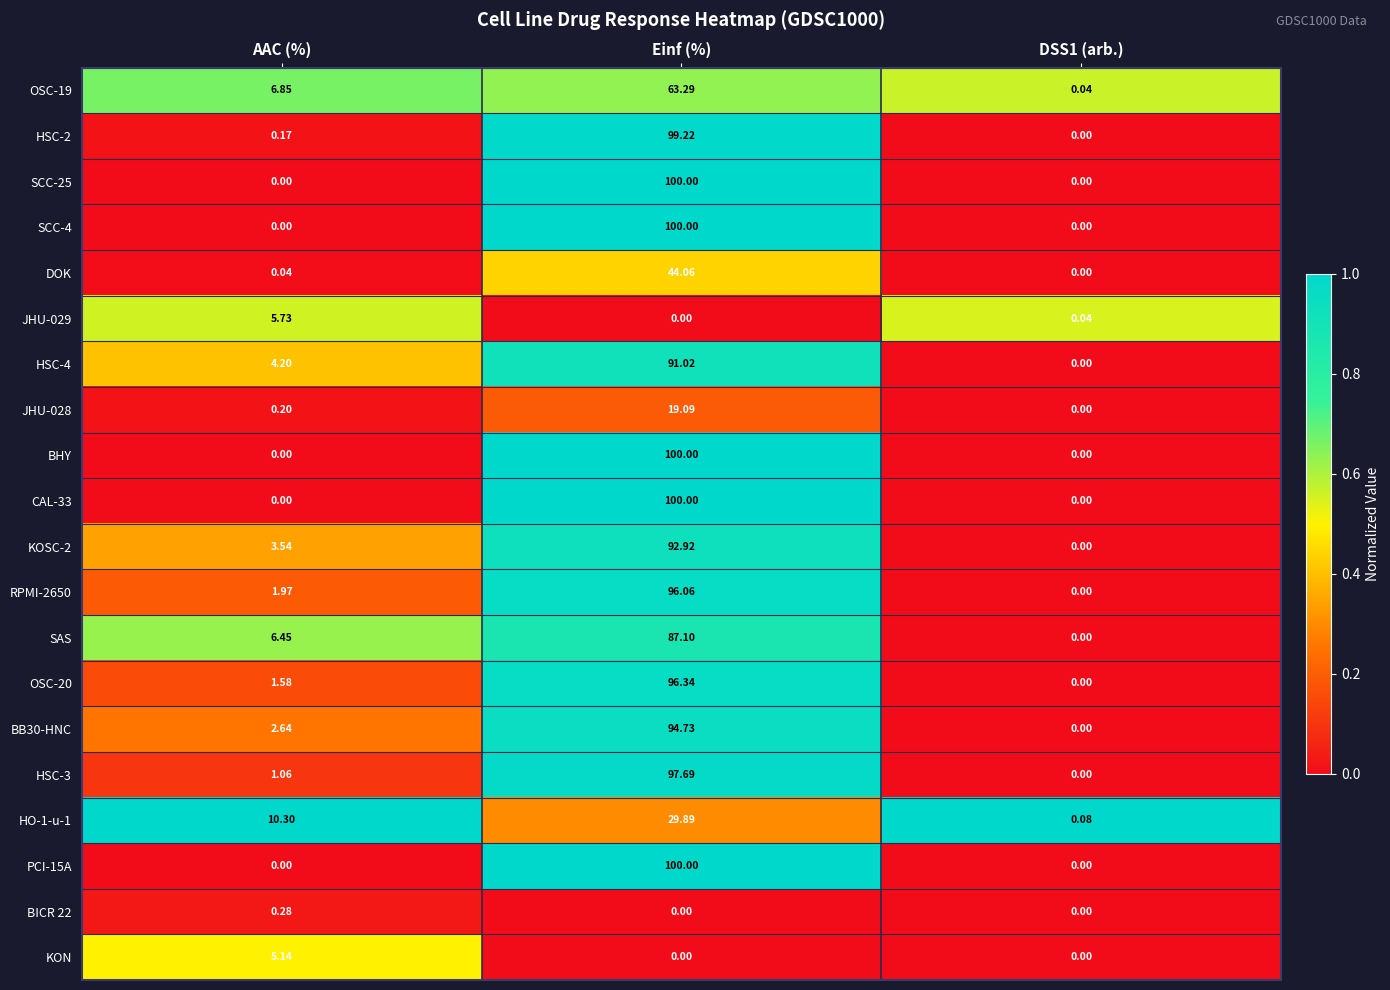

Count the number of categories in the chart.

3